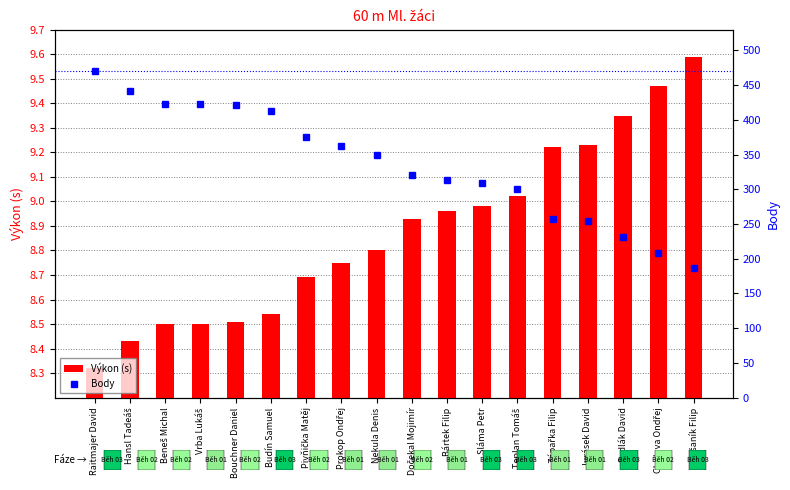

How many categories are shown in the chart?

18